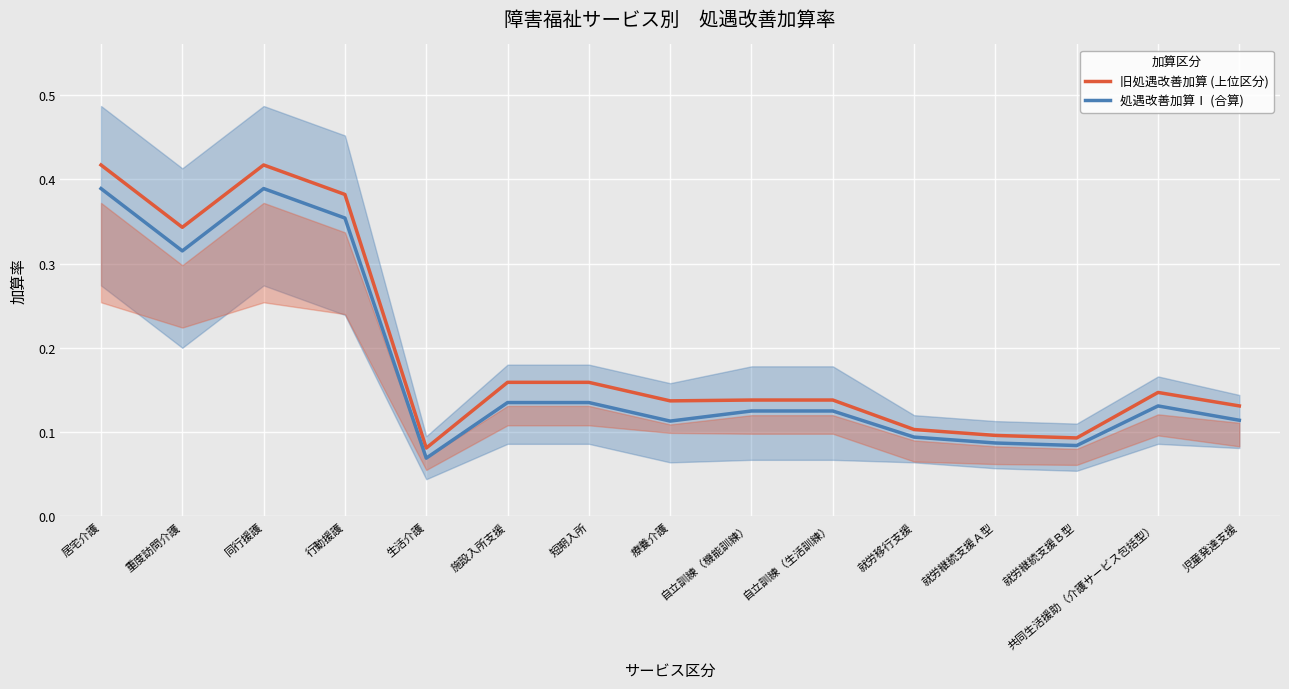

Is the value of 旧処遇改善加算 (上位区分) at 自立訓練（生活訓練） greater than the value of 処遇改善加算Ⅰ (合算) at 施設入所支援?

Yes